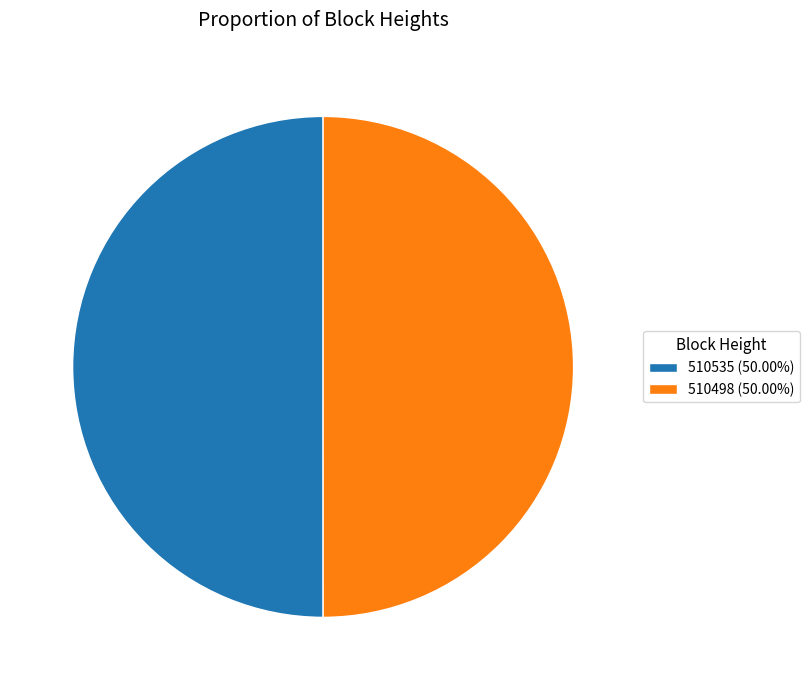

What is the ratio of the value at 510535 (50.00%) to the value at 510498 (50.00%)?

1.0